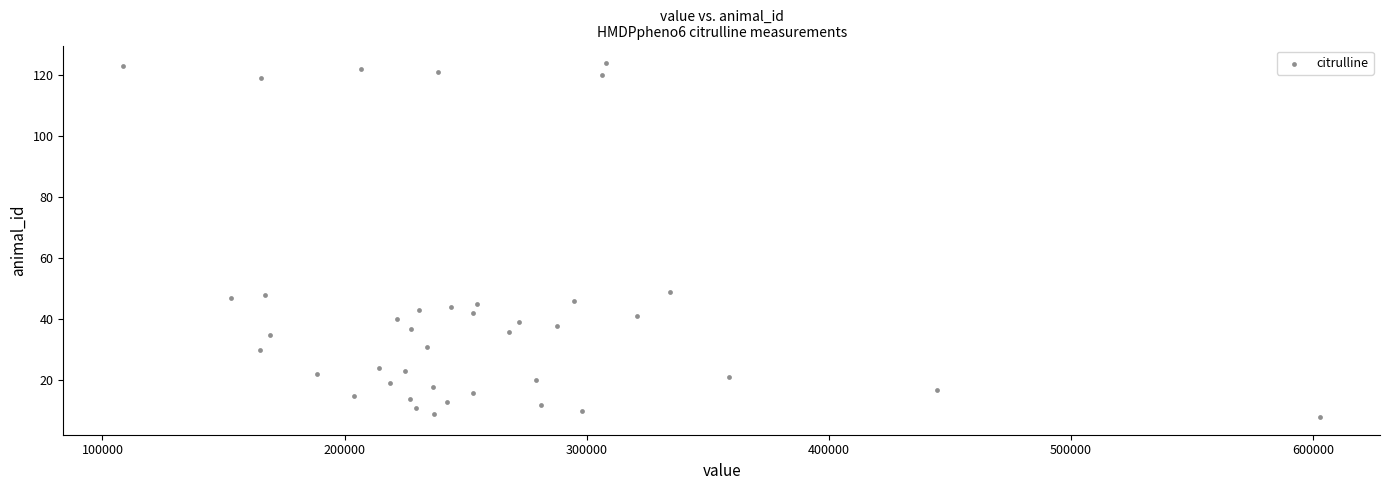

What is the range of Y values (max minus min)?

116